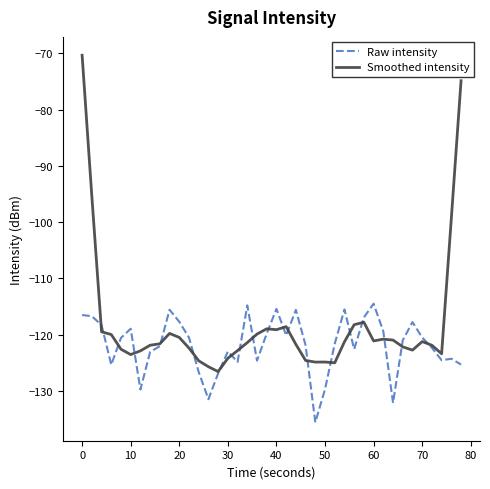

Which series has the largest total across all categories?

Smoothed intensity